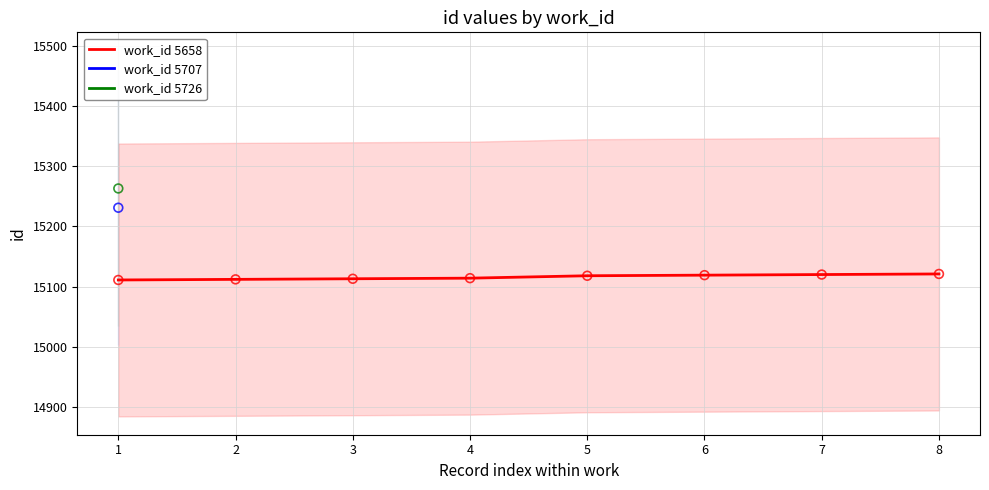

The value of work_id 5658 at 4 is 15114. True or false?

True